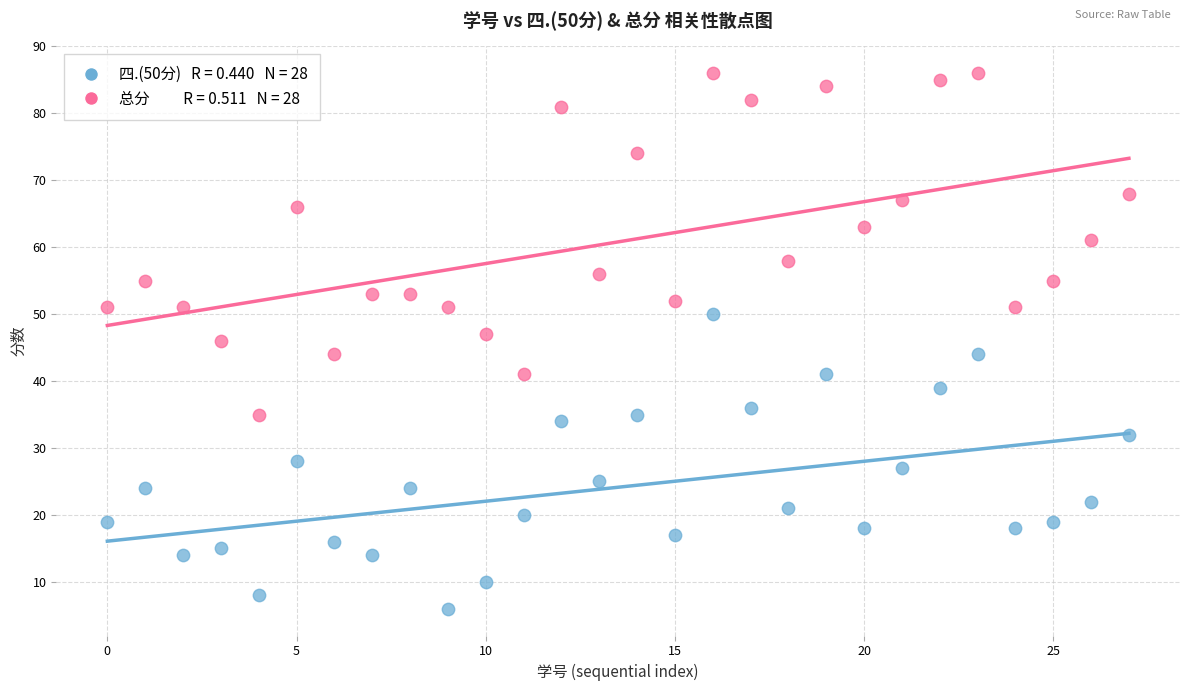

Across all data points, what is the range of Y values (max minus min)?

80